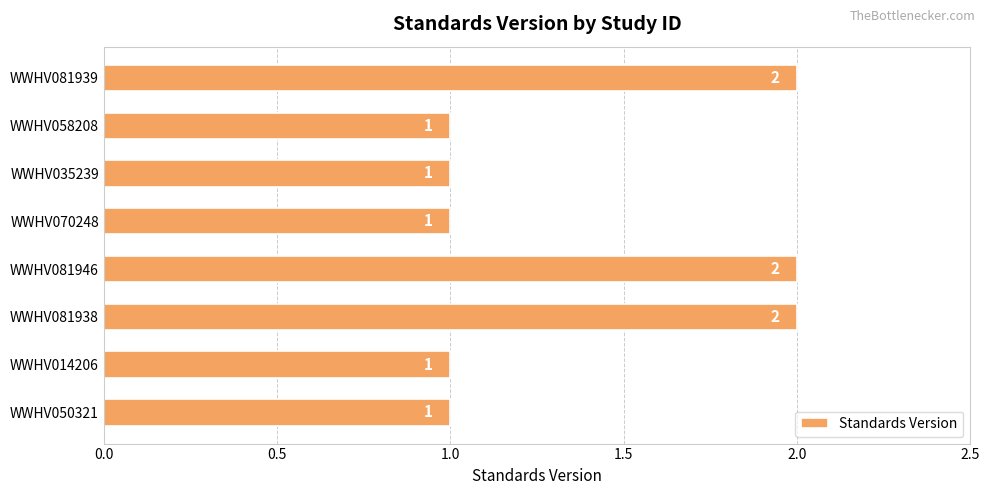

What is the difference between the maximum and minimum values?

1